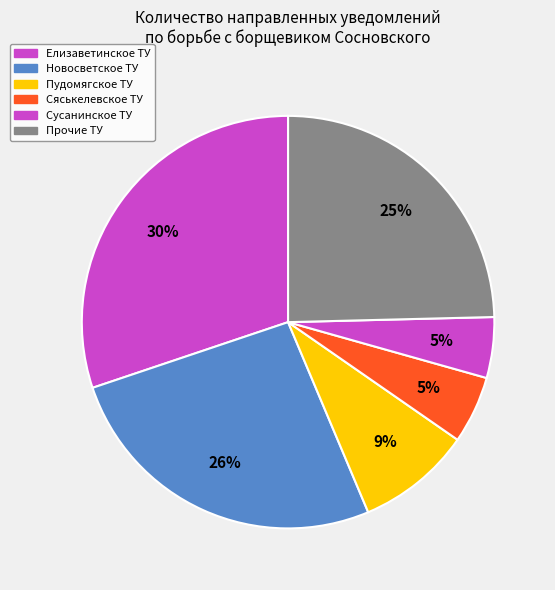

How many segments does this pie chart have?

6